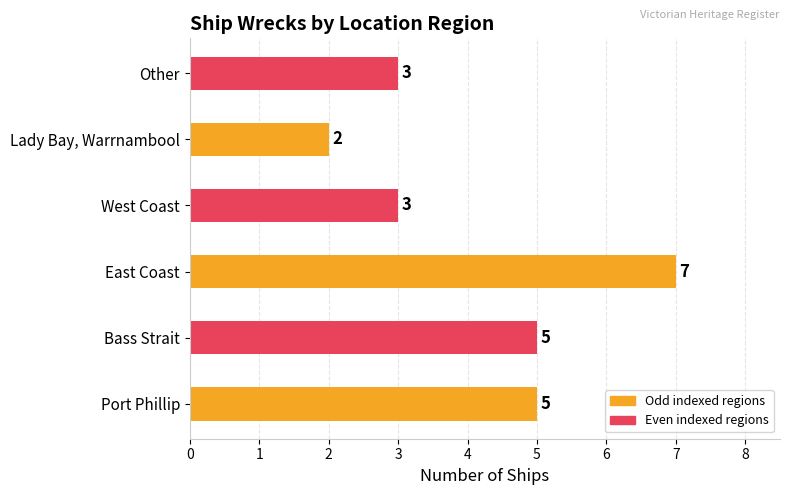

True or false: the data shows 12 at East Coast.

False